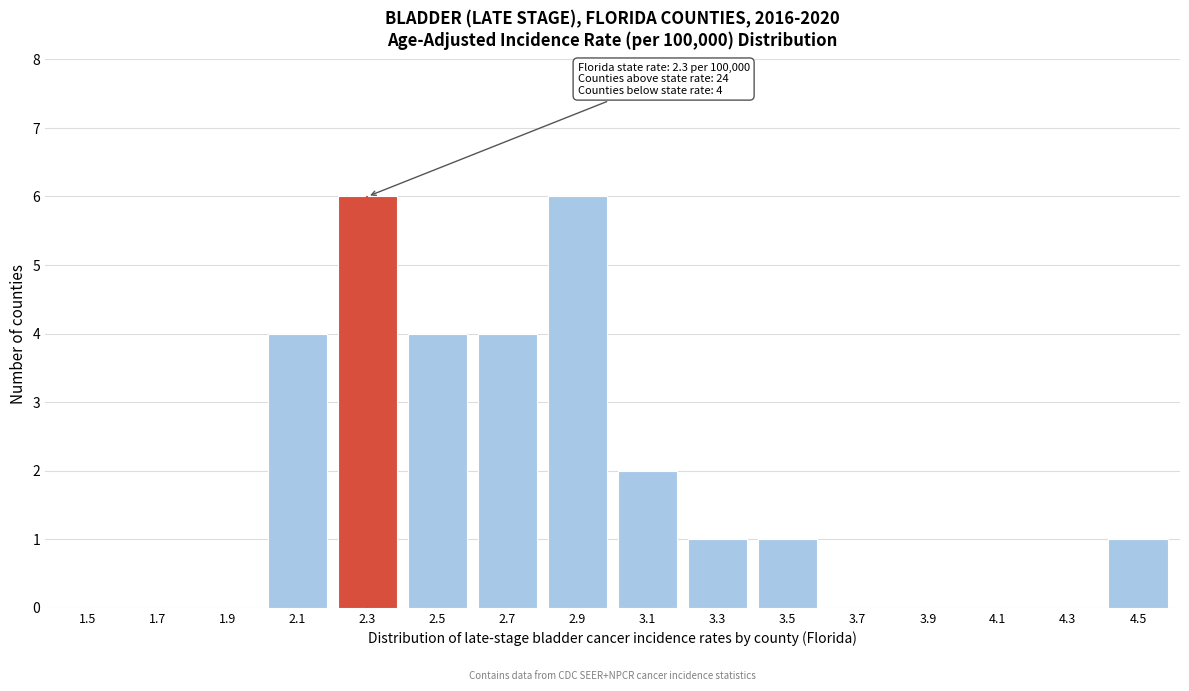

Reading left to right, extract all data points from this chart.

1.5=0	1.7=0	1.9=0	2.1=4	2.3=6	2.5=4	2.7=4	2.9=6	3.1=2	3.3=1	3.5=1	3.7=0	3.9=0	4.1=0	4.3=0	4.5=1